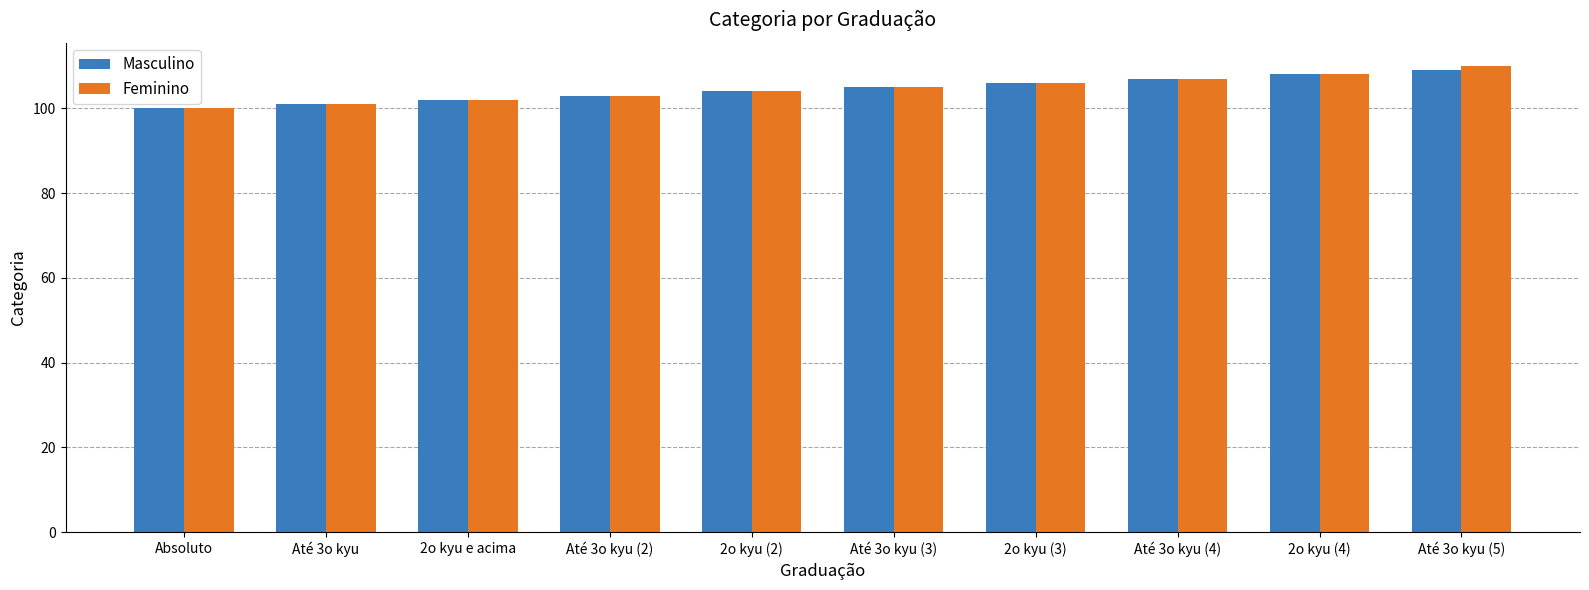

Which series has the widest spread of values?

Feminino